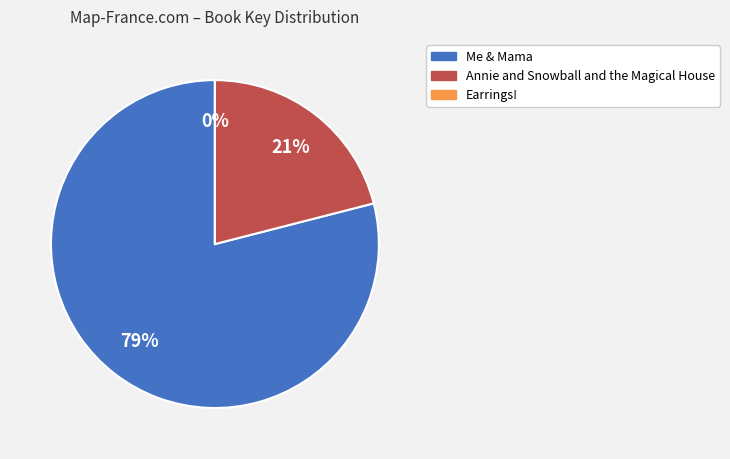

Which has a higher value, Me & Mama or Annie and Snowball and the Magical House?

Me & Mama